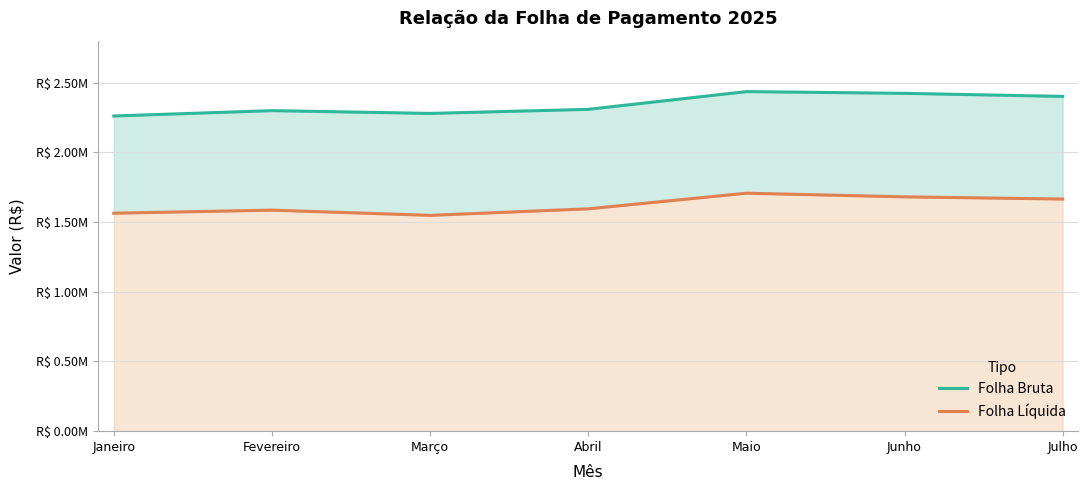

Is the value of Folha Bruta at Março greater than the value of Folha Líquida at Janeiro?

Yes